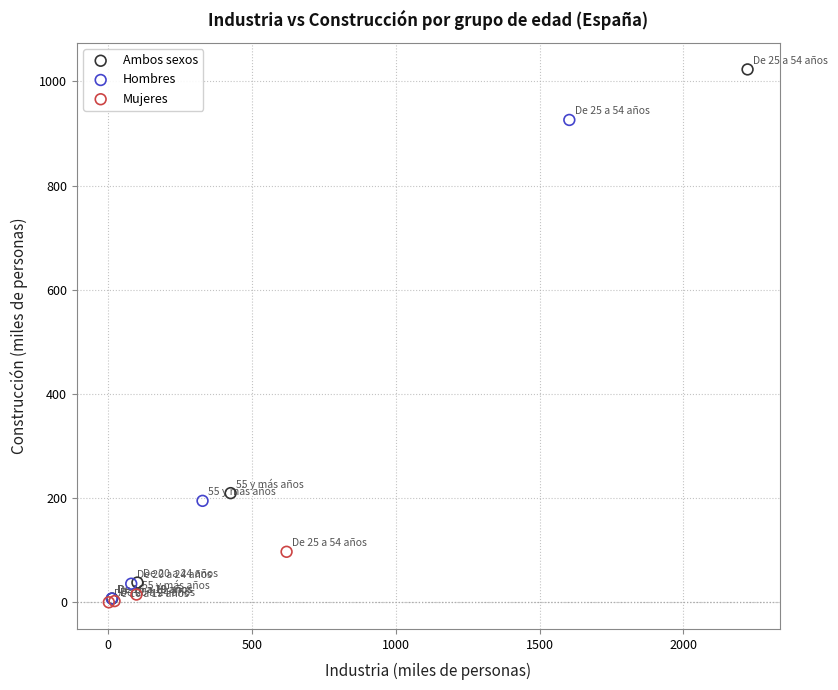

Which series reaches the maximum Y coordinate?

Ambos sexos